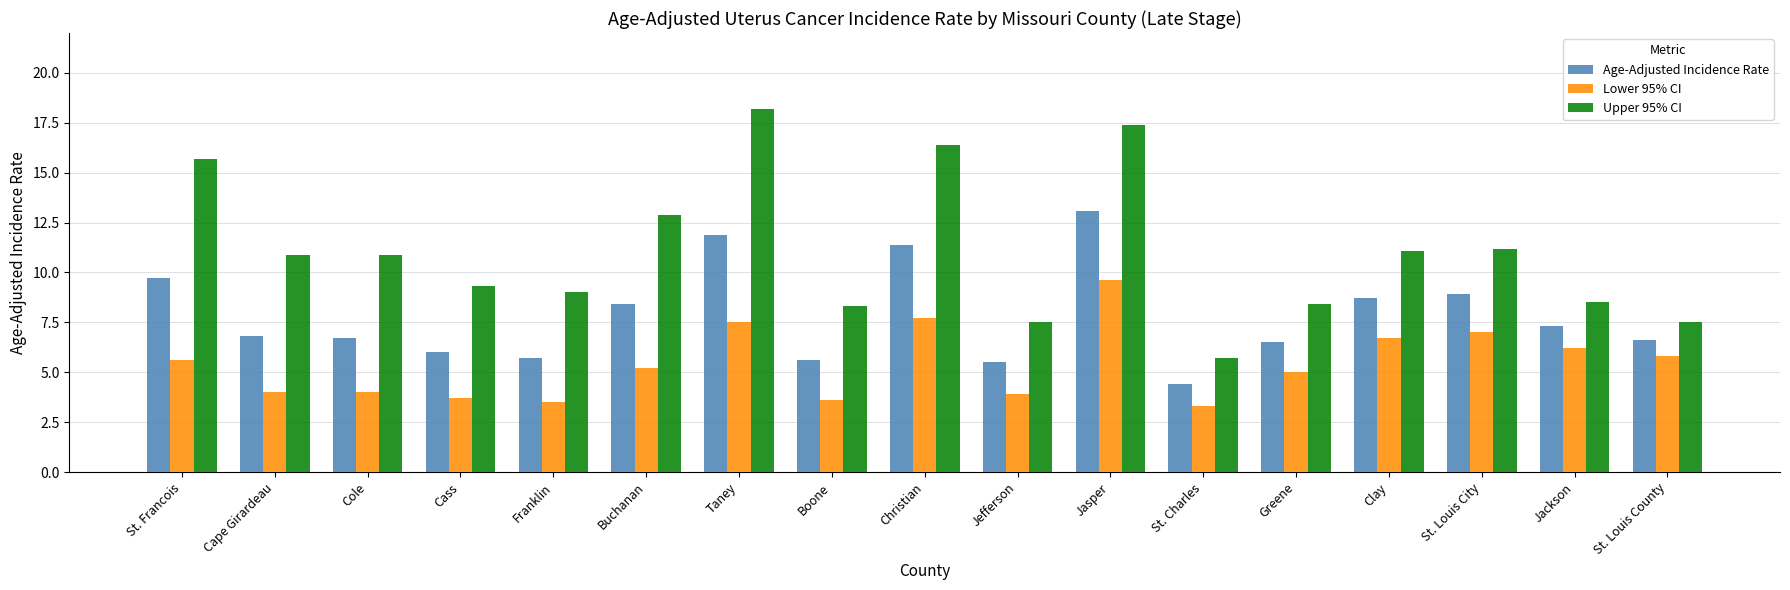

Which series changed the most between Christian and Jackson?

Upper 95% CI